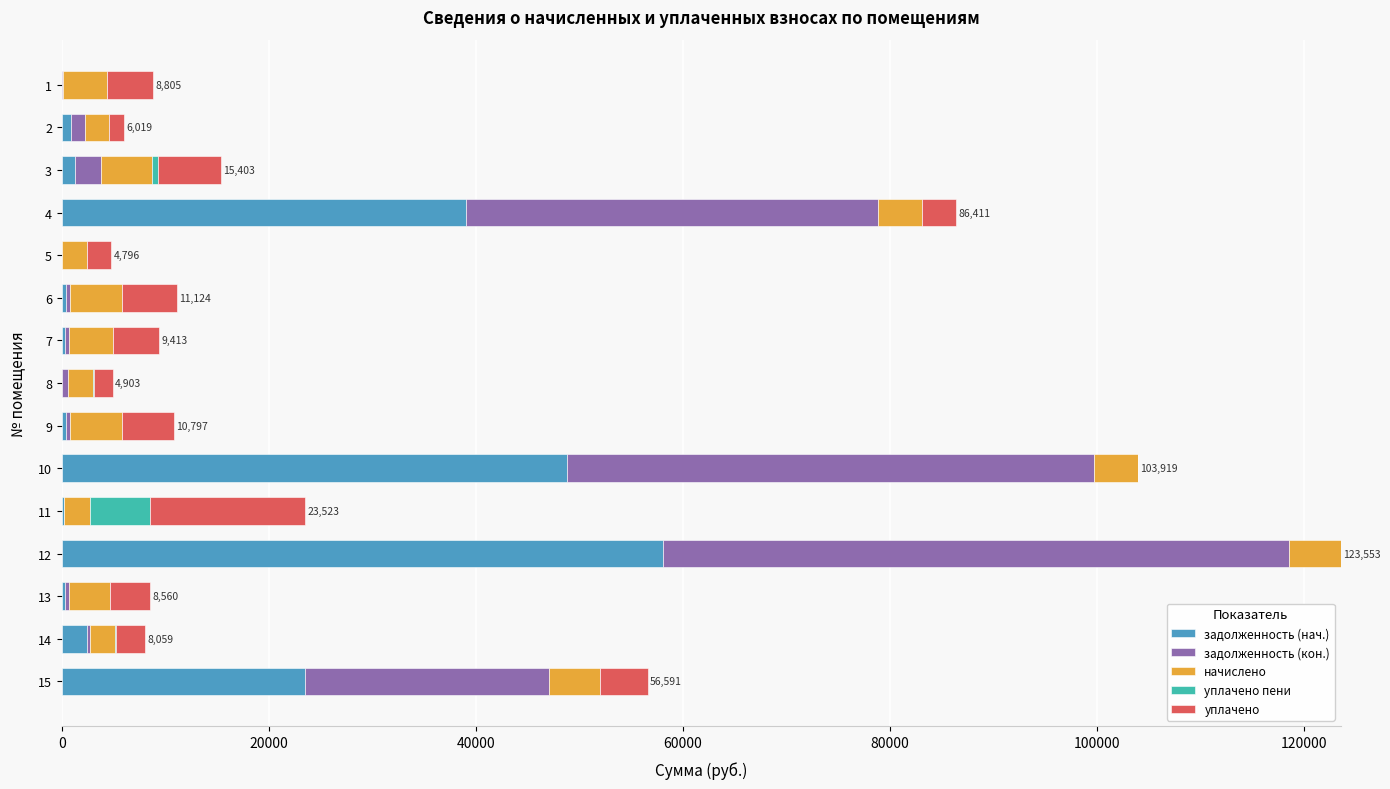

At which category is the sum across all series the highest?

12